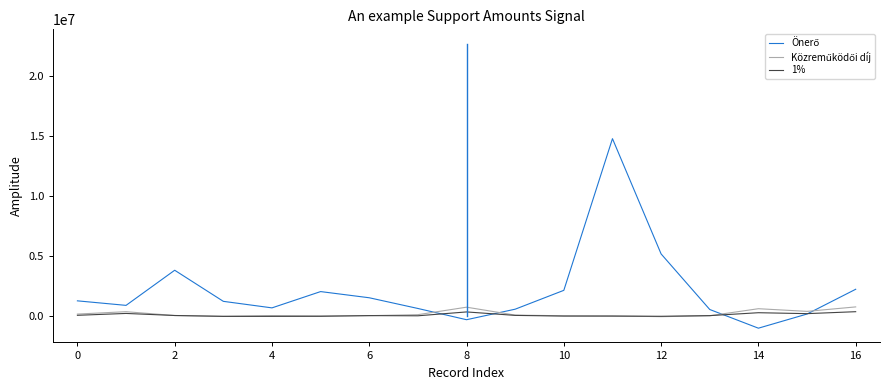

What is the greatest value displayed?

14793914.3